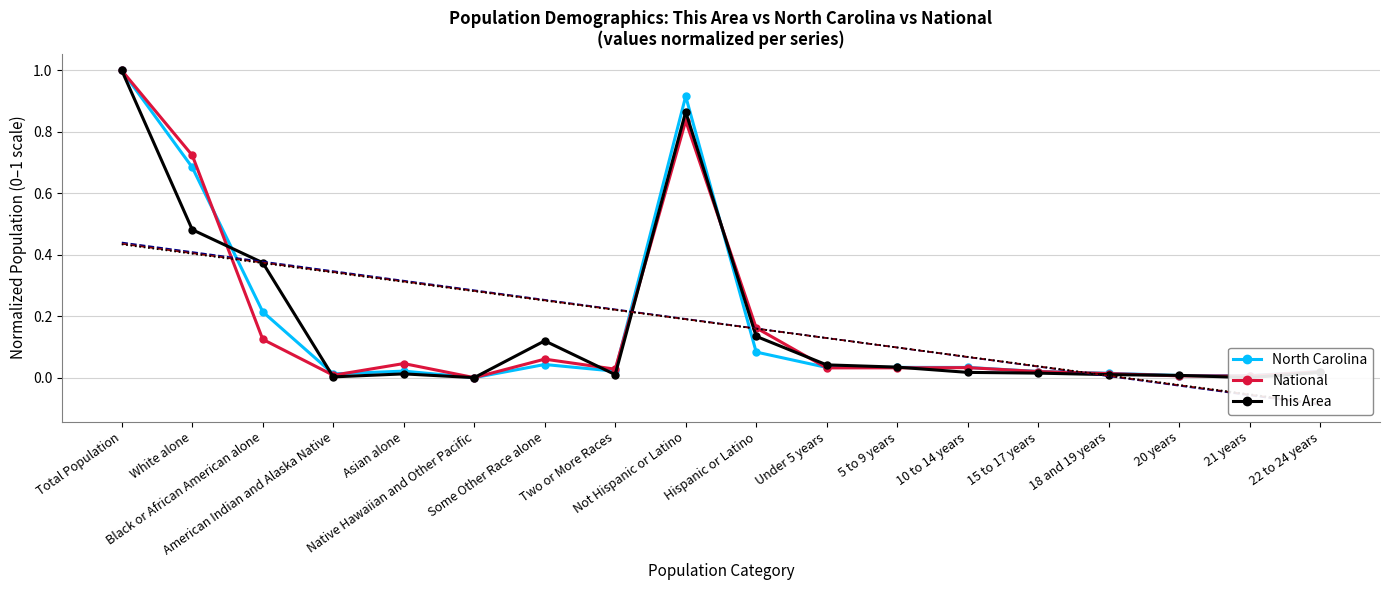

Reading right to left, what are all the values shown in this chart?

North Carolina: 22 to 24 years=0.0	21 years=0.0	20 years=0.0	18 and 19 years=0.0	15 to 17 years=0.0	10 to 14 years=0.0	5 to 9 years=0.0	Under 5 years=0.0	Hispanic or Latino=0.1	Not Hispanic or Latino=0.9	Two or More Races=0.0	Some Other Race alone=0.0	Native Hawaiian and Other Pacific=0.0	Asian alone=0.0	American Indian and Alaska Native=0.0	Black or African American alone=0.2	White alone=0.7	Total Population=1.0
National: 22 to 24 years=0.0	21 years=0.0	20 years=0.0	18 and 19 years=0.0	15 to 17 years=0.0	10 to 14 years=0.0	5 to 9 years=0.0	Under 5 years=0.0	Hispanic or Latino=0.2	Not Hispanic or Latino=0.8	Two or More Races=0.0	Some Other Race alone=0.1	Native Hawaiian and Other Pacific=0.0	Asian alone=0.0	American Indian and Alaska Native=0.0	Black or African American alone=0.1	White alone=0.7	Total Population=1.0
This Area: 22 to 24 years=0.0	21 years=0.0	20 years=0.0	18 and 19 years=0.0	15 to 17 years=0.0	10 to 14 years=0.0	5 to 9 years=0.0	Under 5 years=0.0	Hispanic or Latino=0.1	Not Hispanic or Latino=0.9	Two or More Races=0.0	Some Other Race alone=0.1	Native Hawaiian and Other Pacific=0.0	Asian alone=0.0	American Indian and Alaska Native=0.0	Black or African American alone=0.4	White alone=0.5	Total Population=1.0